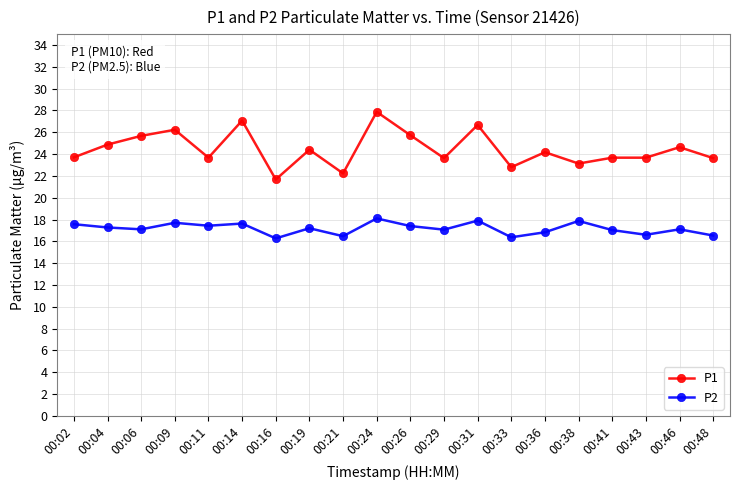

What is the sum of all P2 values?

343.4